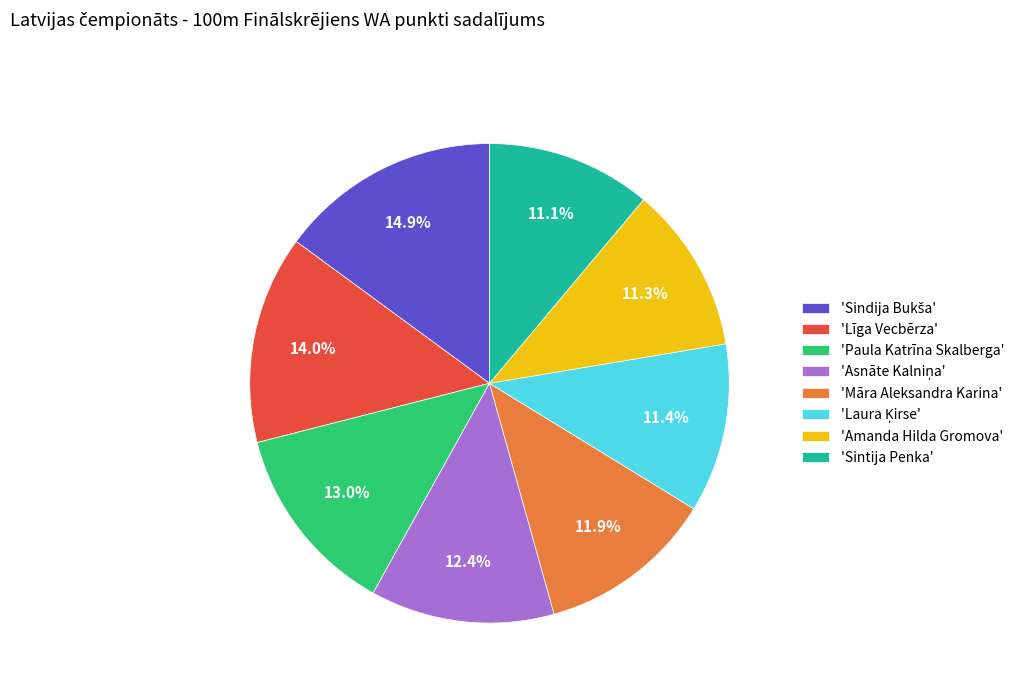

Does 'Līga Vecbērza' account for over 50% of the chart?

No